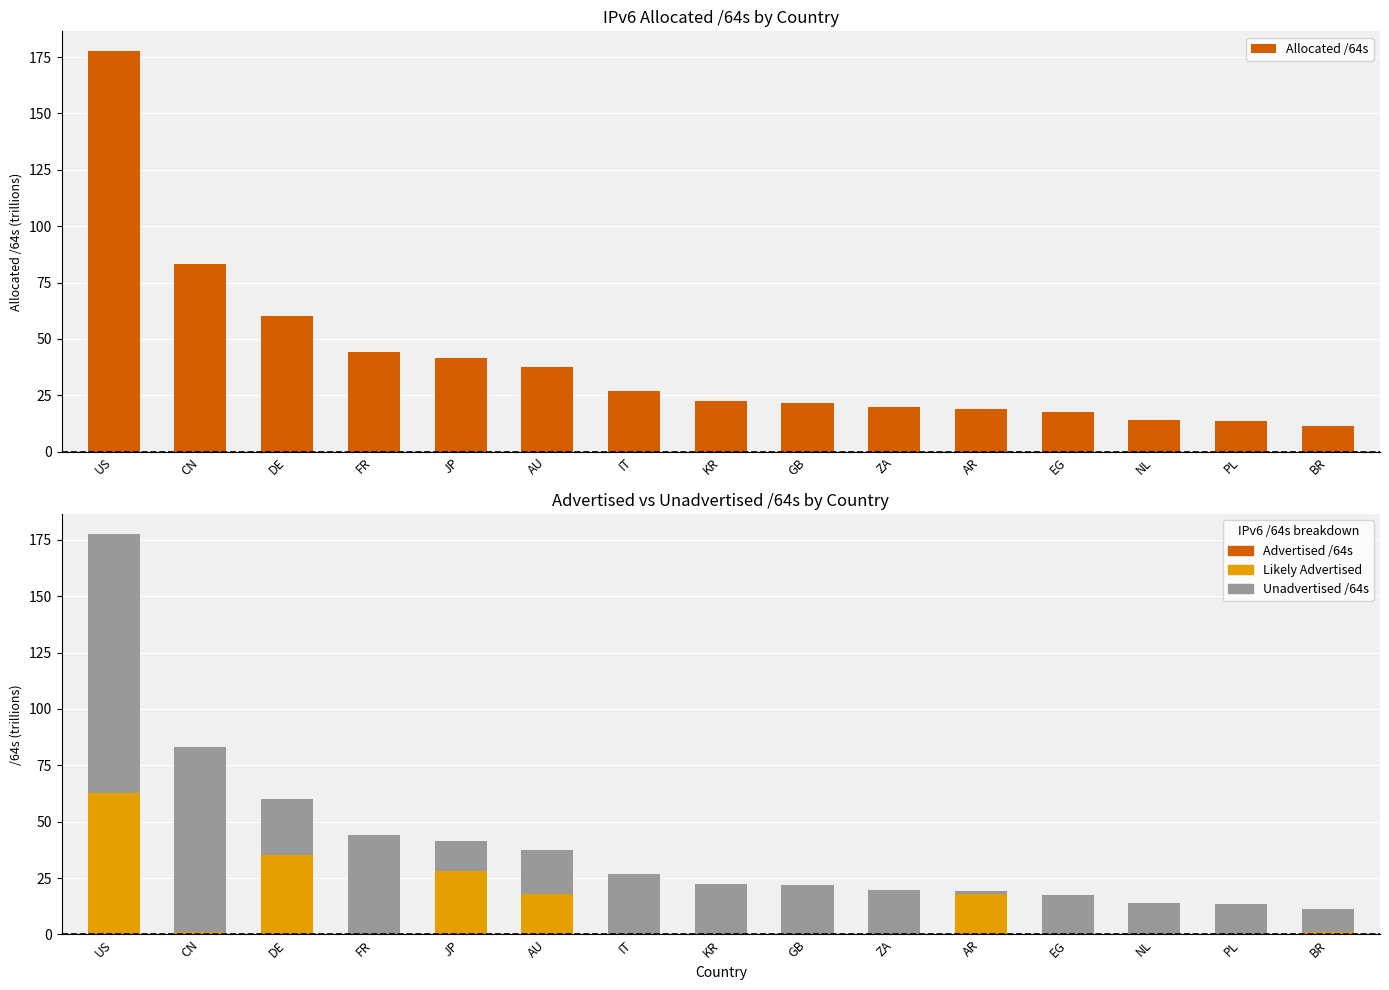

Between CN and ZA, which series saw the biggest shift?

Allocated /64s